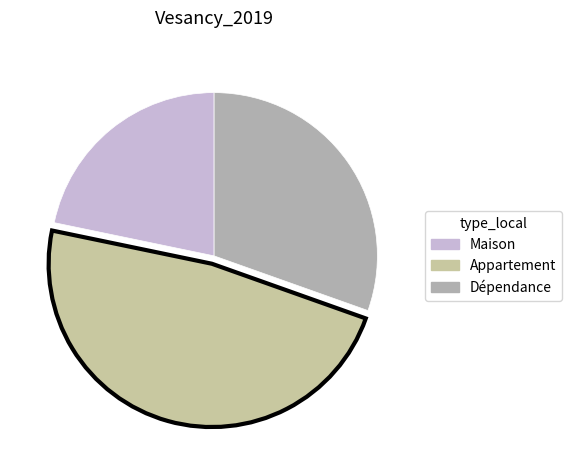

Does Dépendance account for over 50% of the chart?

No